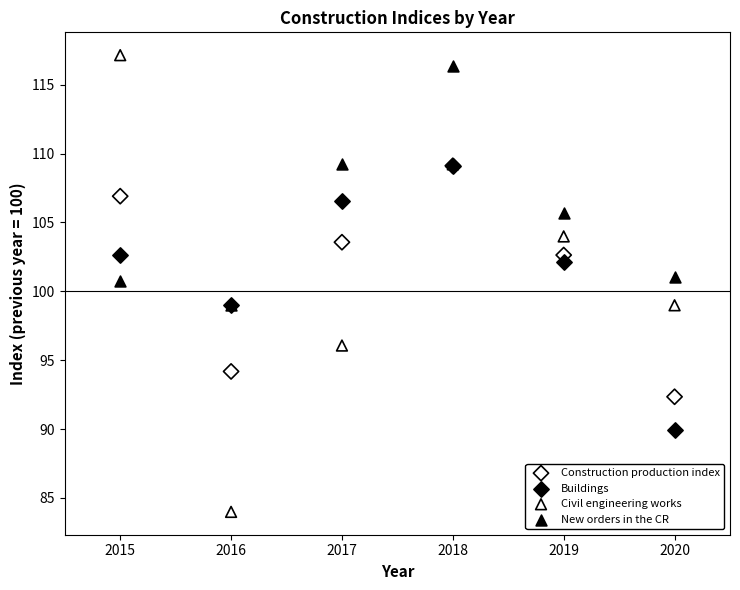

What are all the series names shown in the legend?

Construction production index, Buildings, Civil engineering works, New orders in the CR